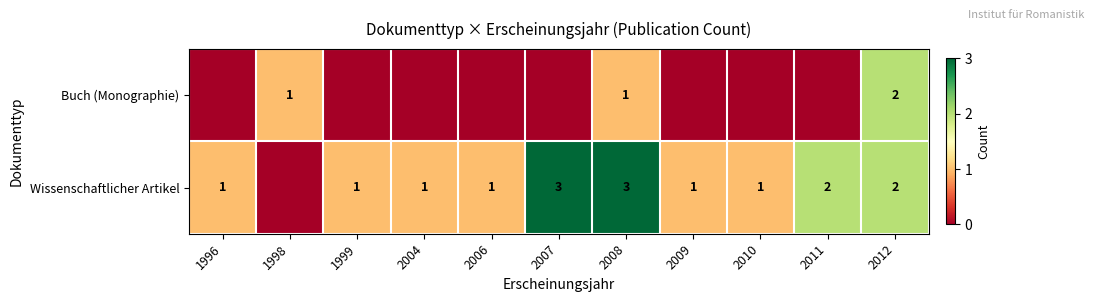

True or false: Wissenschaftlicher Artikel has a value of 1 at 2009.

True